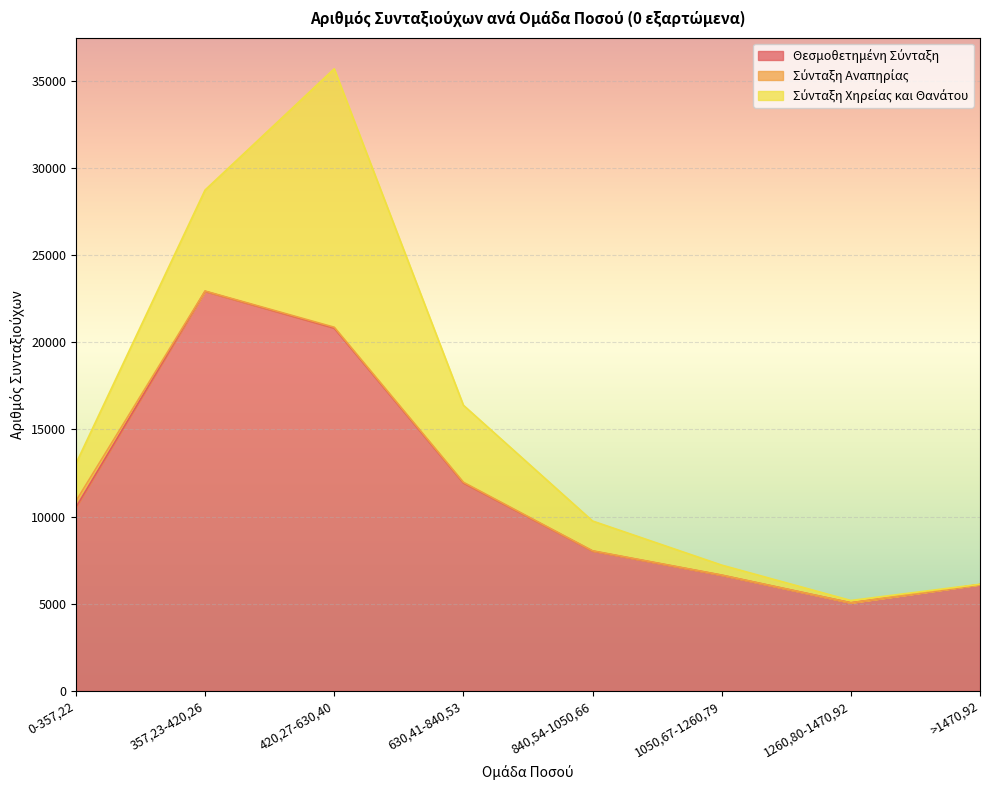

List the series in order of their overall mean, highest first.

Θεσμοθετημένη Σύνταξη, Σύνταξη Χηρείας και Θανάτου, Σύνταξη Αναπηρίας